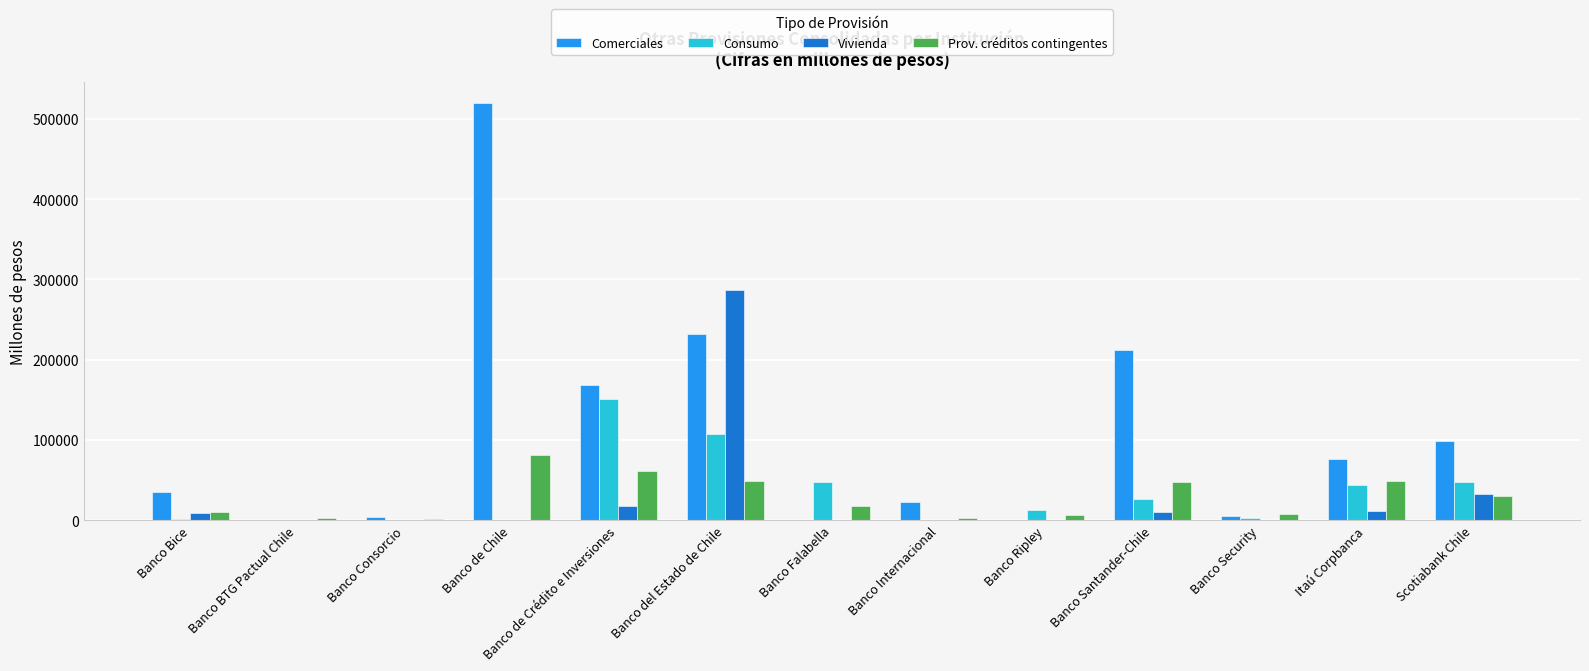

How many groups of bars are there?

13